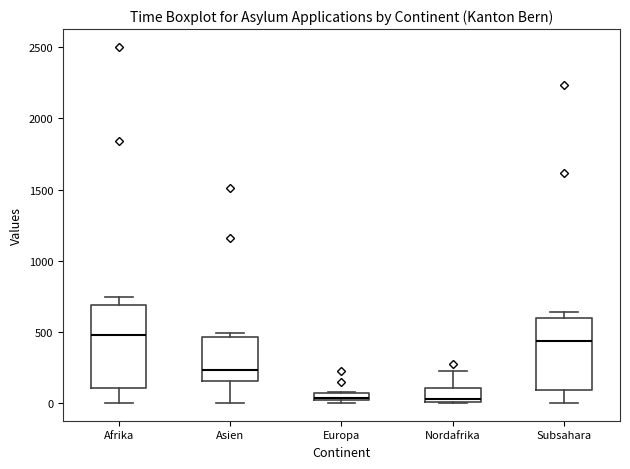

Where is the upper edge of the box for Europa on the y-axis? The values are not printed on the chart, so give them approximately, as read against the axis.

50